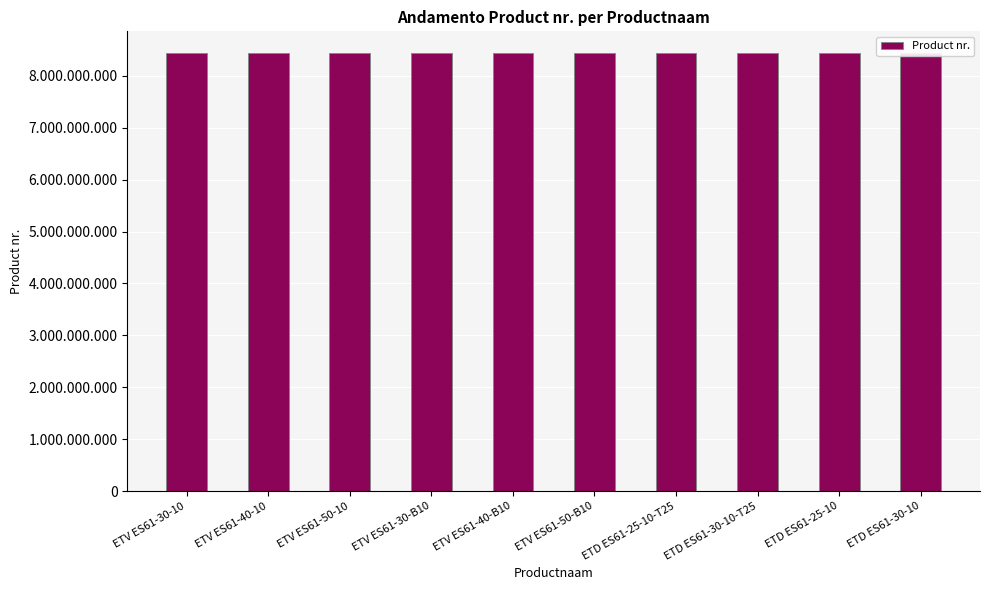

Which has a higher value, ETD ES61-30-10 or ETV ES61-50-B10?

ETD ES61-30-10